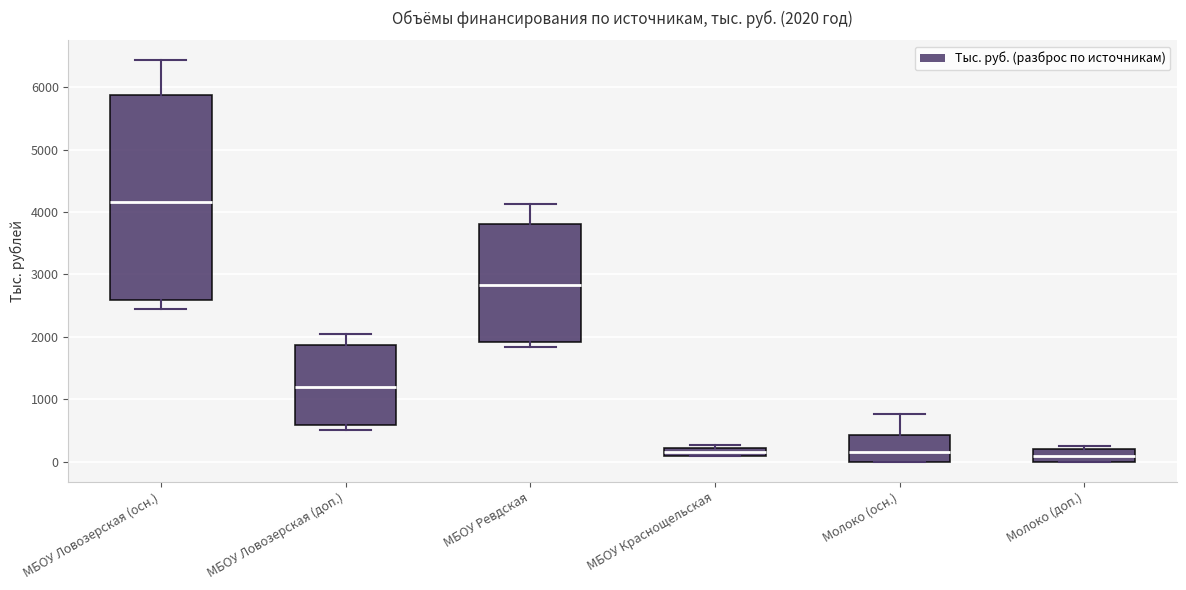

Comparing the boxes themselves (not the whiskers), which one is the tallest?

МБОУ Ловозерская (осн.)